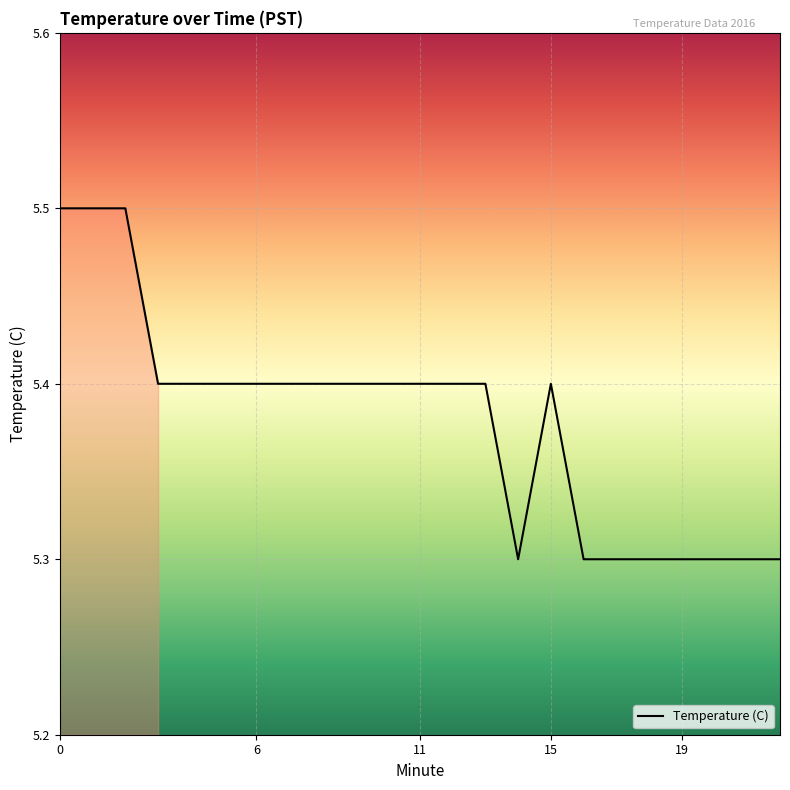

What is the greatest value displayed?

5.5